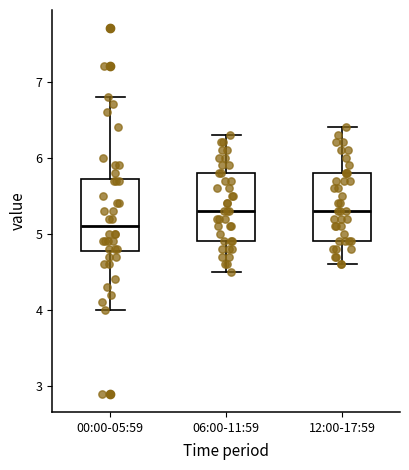

Reading left to right, read every box against the y-axis: the position of its median line, the range the box covers, and the ends of its whiskers. The values are not printed on the chart, so give them approximately, as read against the axis.

00:00-05:59: median 5.1, box 4.8 to 5.7, whiskers 4.0 to 6.8
06:00-11:59: median 5.3, box 4.9 to 5.8, whiskers 4.5 to 6.3
12:00-17:59: median 5.3, box 4.9 to 5.8, whiskers 4.6 to 6.4